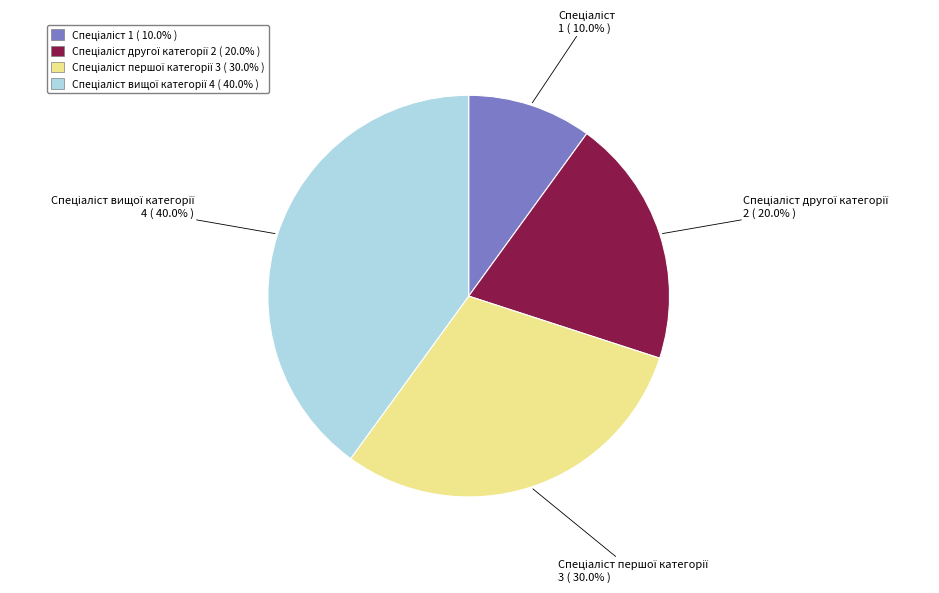

Is there any slice that represents more than half of the pie?

No